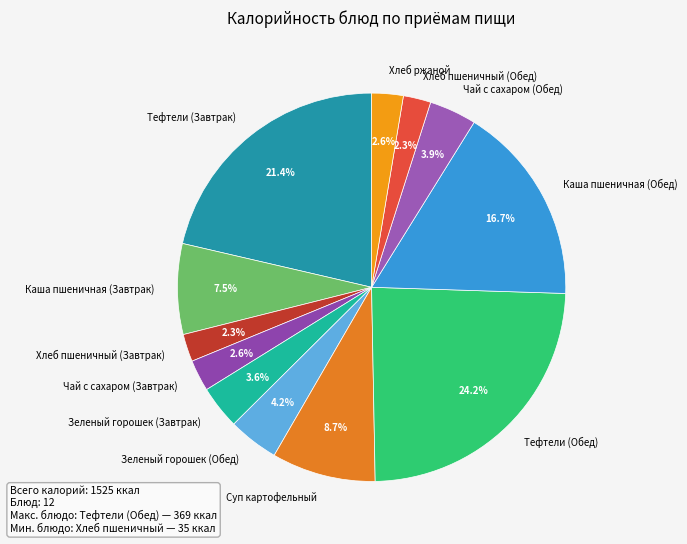

Is there a majority slice in this chart?

No